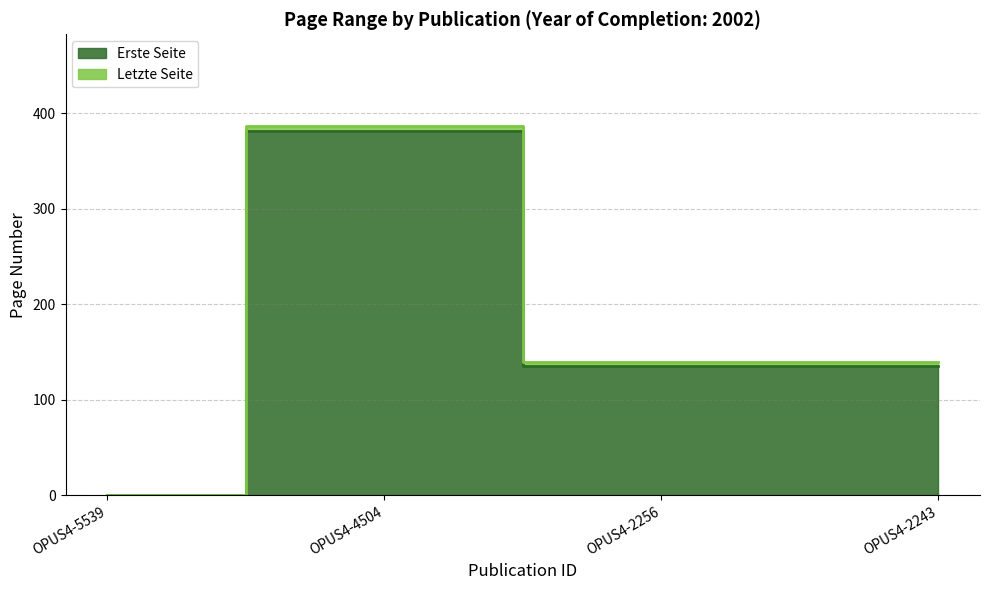

What is the difference between the maximum and minimum values in the Letzte Seite series?

386